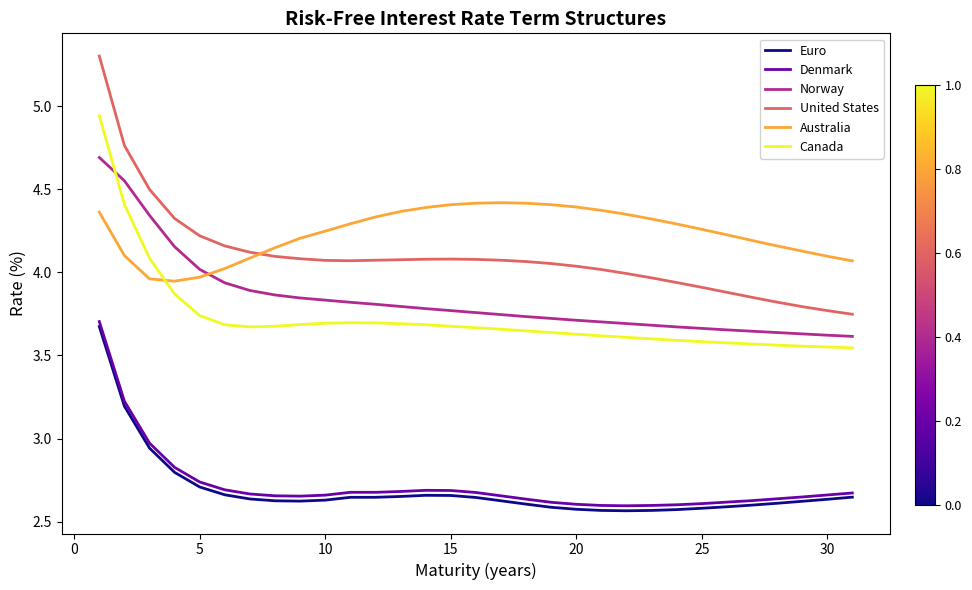

Which series has the largest total across all categories?

Australia